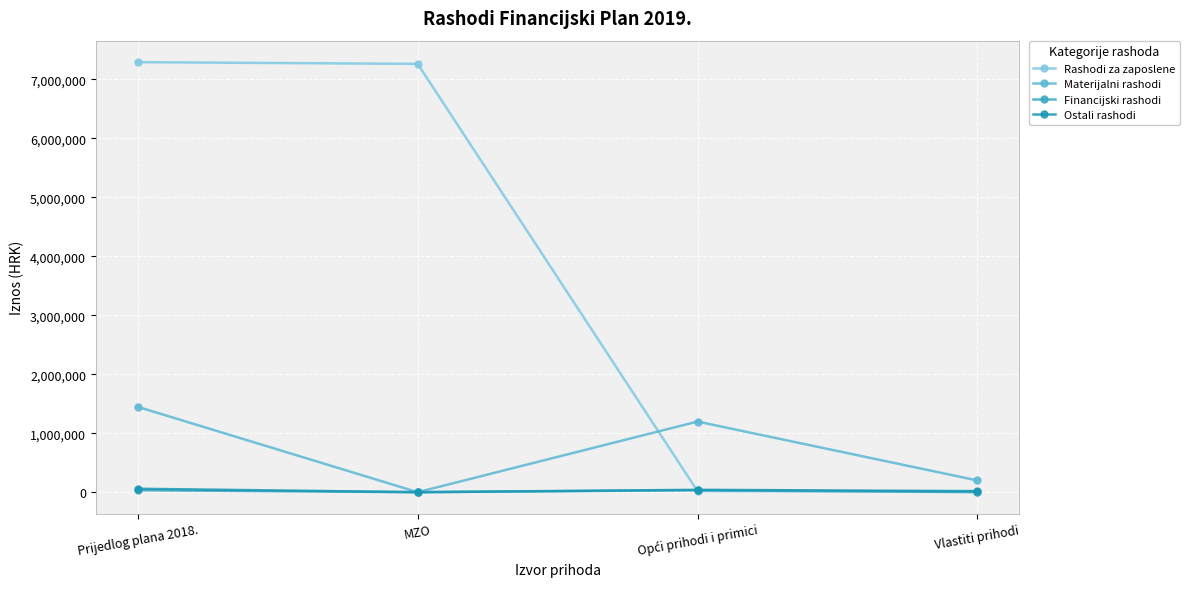

What position from the right is Prijedlog plana 2018.?

4